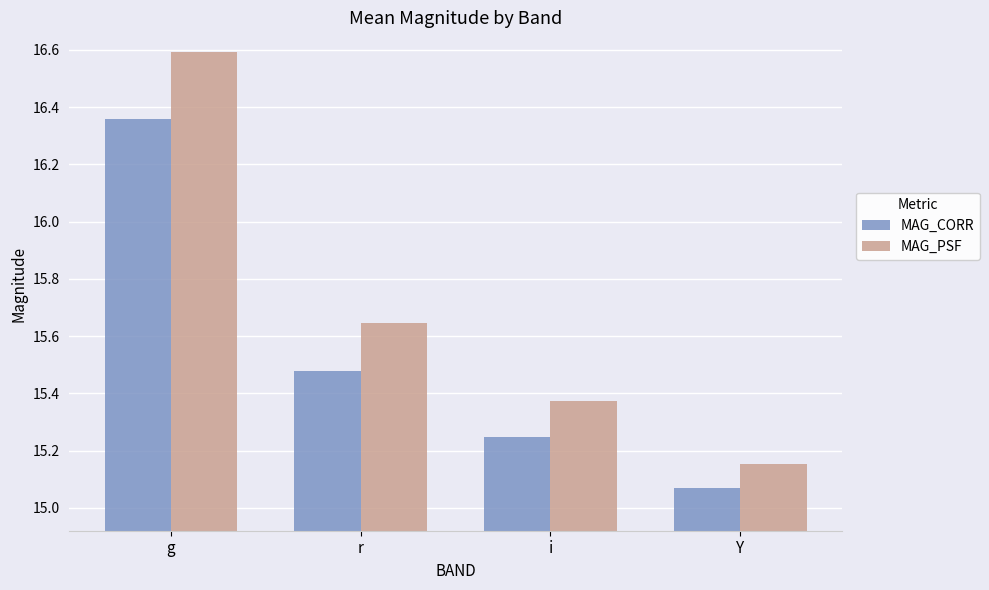

At which label is MAG_CORR closest to 15?

Y